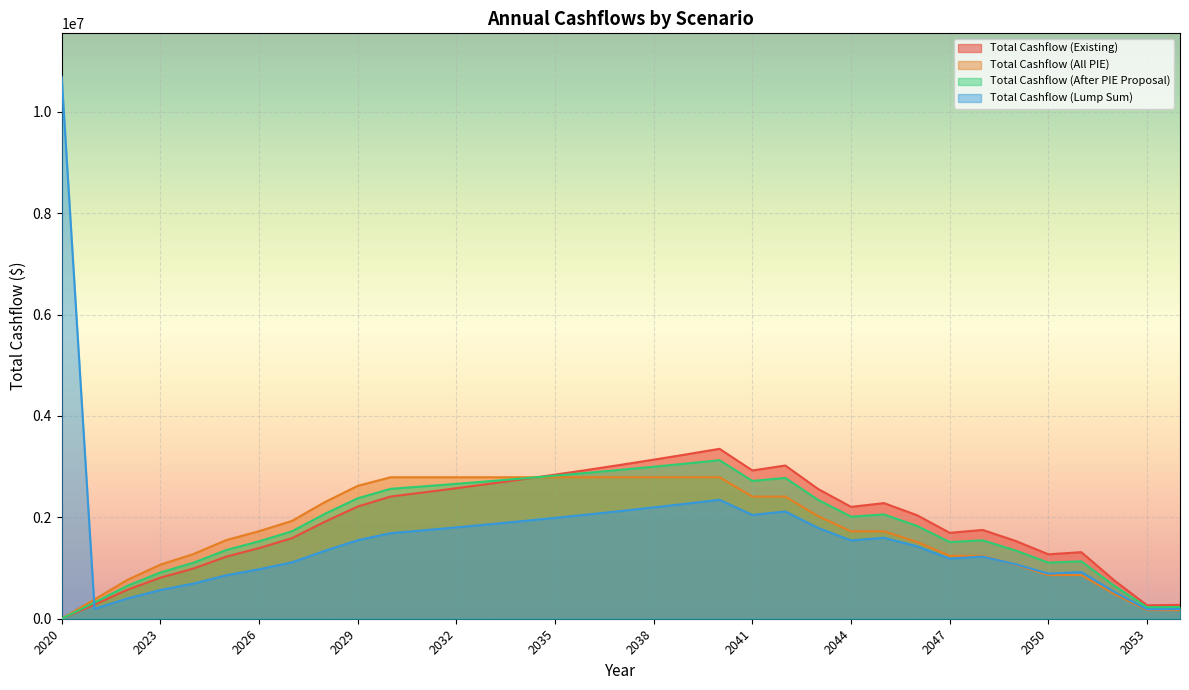

Which series changed the most between 2025 and 2053?

Total Cashflow (All PIE)